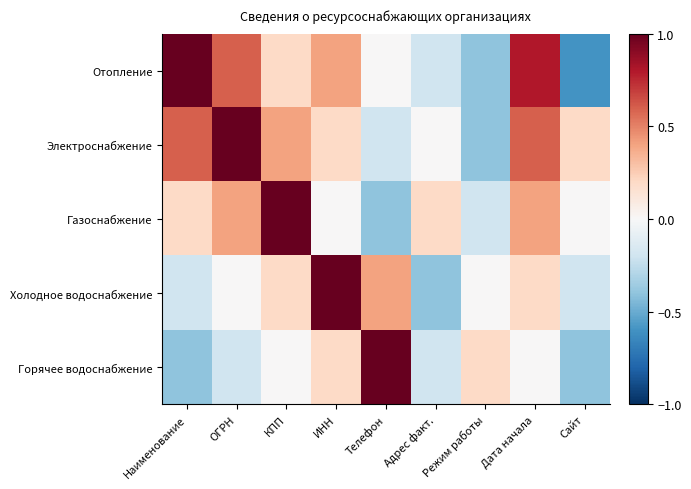

Reading left to right, what are all the values shown in this chart?

Отопление: Наименование=1.0	ОГРН=0.6	КПП=0.2	ИНН=0.4	Телефон=0.0	Адрес факт.=-0.2	Режим работы=-0.4	Дата начала=0.8	Сайт=-0.6
Электроснабжение: Наименование=0.6	ОГРН=1.0	КПП=0.4	ИНН=0.2	Телефон=-0.2	Адрес факт.=0.0	Режим работы=-0.4	Дата начала=0.6	Сайт=0.2
Газоснабжение: Наименование=0.2	ОГРН=0.4	КПП=1.0	ИНН=0.0	Телефон=-0.4	Адрес факт.=0.2	Режим работы=-0.2	Дата начала=0.4	Сайт=0.0
Холодное водоснабжение: Наименование=-0.2	ОГРН=0.0	КПП=0.2	ИНН=1.0	Телефон=0.4	Адрес факт.=-0.4	Режим работы=0.0	Дата начала=0.2	Сайт=-0.2
Горячее водоснабжение: Наименование=-0.4	ОГРН=-0.2	КПП=0.0	ИНН=0.2	Телефон=1.0	Адрес факт.=-0.2	Режим работы=0.2	Дата начала=0.0	Сайт=-0.4